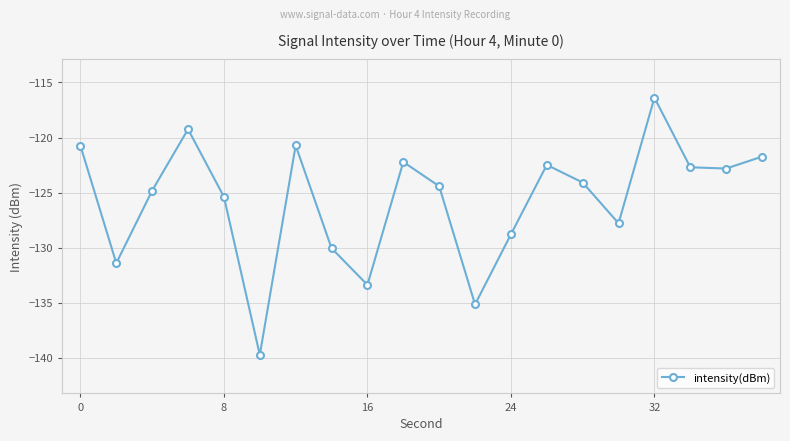

What is the value of the 12th point from the left?

-135.1